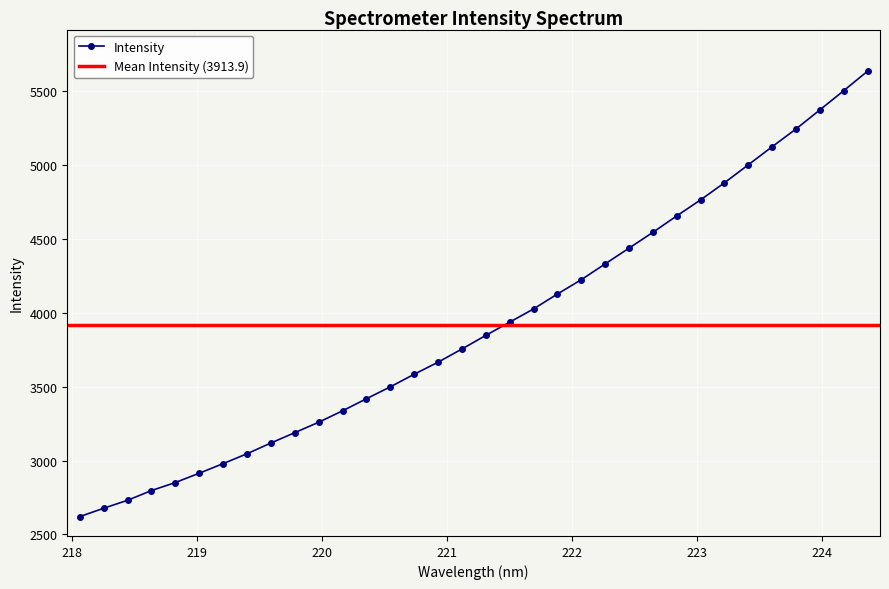

At which category does the chart reach its peak across all series?

224.3616